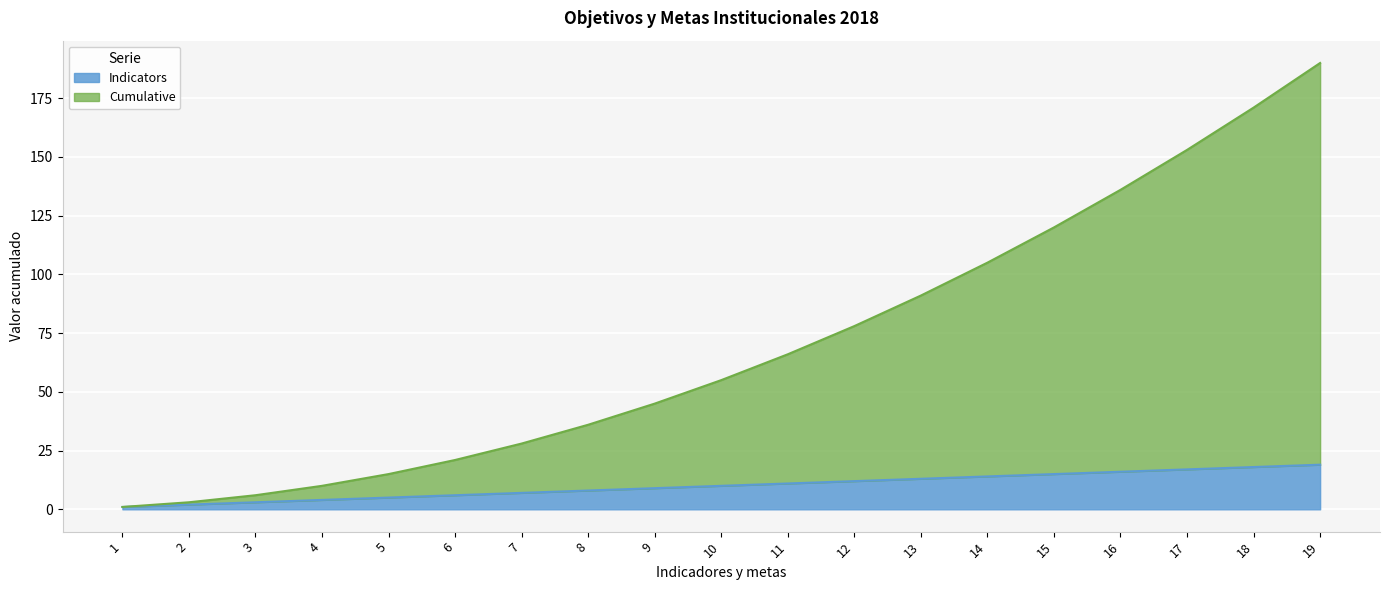

True or false: Indicators has more than 1 points higher than both neighbors.

False